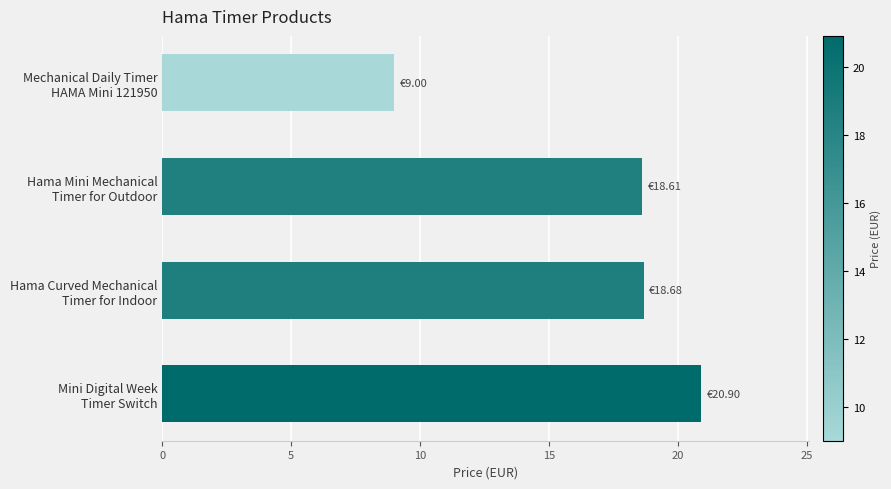

What is the average value?

16.8